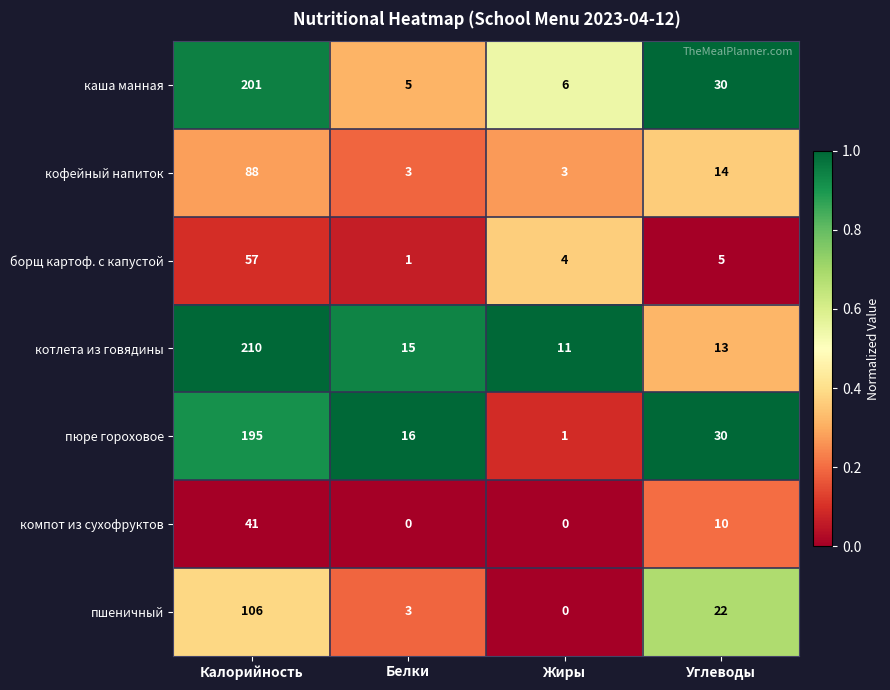

What is the maximum value for борщ картоф. с капустой?

57